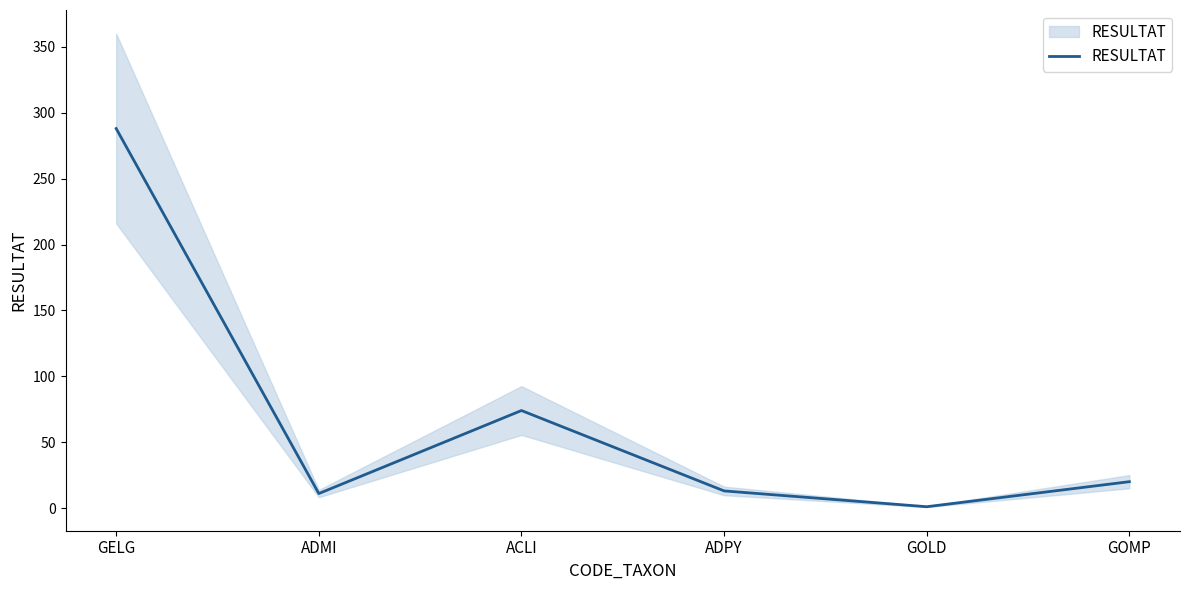

Reading left to right, transcribe all the data shown in this chart.

288	11	74	13	1	20